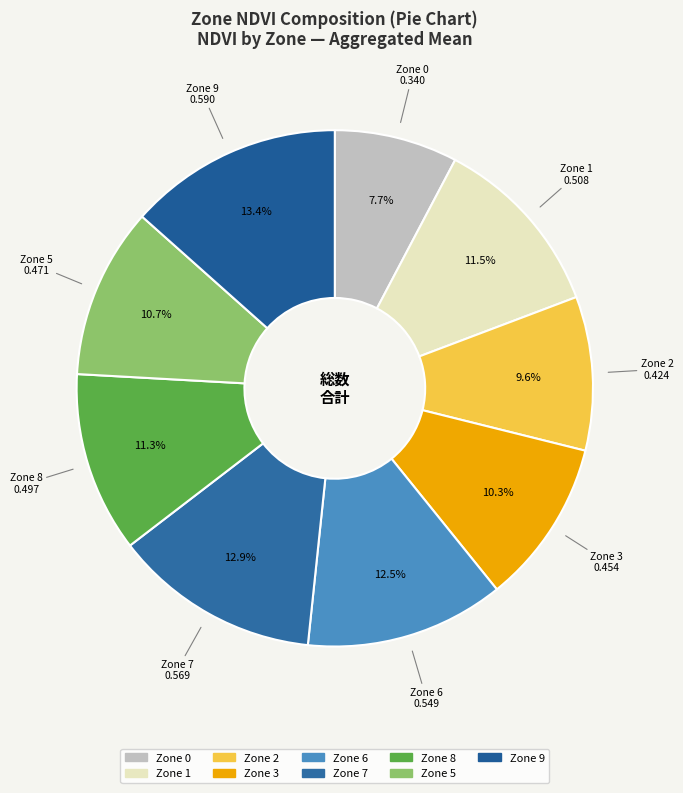

Rank the categories by value from lowest to highest.

0, 2, 3, 5, 8, 1, 6, 7, 9